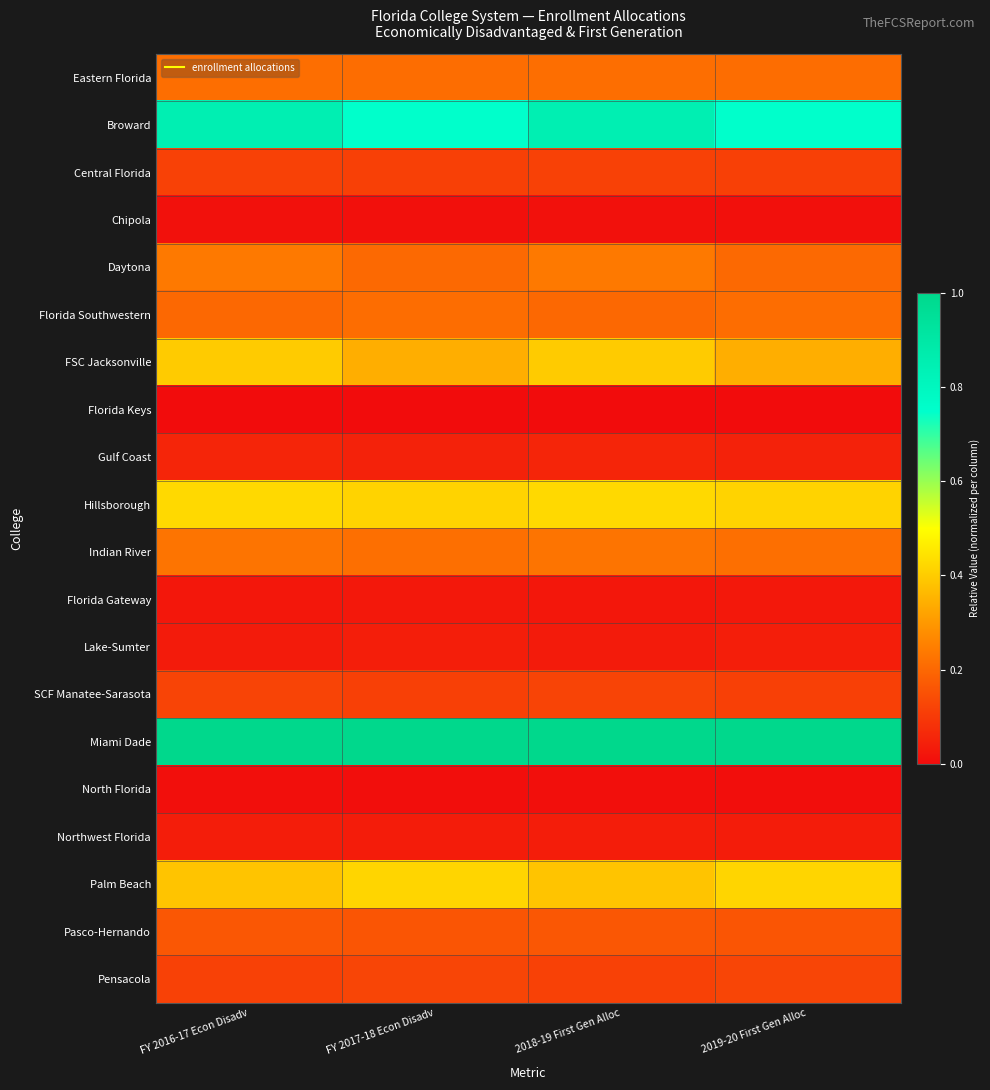

Reading left to right, transcribe all the data shown in this chart.

Eastern Florida: FY 2016-17 Econ Disadv=0.2	FY 2017-18 Econ Disadv=0.2	2018-19 First Gen Alloc=0.2	2019-20 First Gen Alloc=0.2
Broward: FY 2016-17 Econ Disadv=0.8	FY 2017-18 Econ Disadv=0.7	2018-19 First Gen Alloc=0.8	2019-20 First Gen Alloc=0.7
Central Florida: FY 2016-17 Econ Disadv=0.1	FY 2017-18 Econ Disadv=0.1	2018-19 First Gen Alloc=0.1	2019-20 First Gen Alloc=0.1
Chipola: FY 2016-17 Econ Disadv=0.0	FY 2017-18 Econ Disadv=0.0	2018-19 First Gen Alloc=0.0	2019-20 First Gen Alloc=0.0
Daytona: FY 2016-17 Econ Disadv=0.2	FY 2017-18 Econ Disadv=0.2	2018-19 First Gen Alloc=0.2	2019-20 First Gen Alloc=0.2
Florida Southwestern: FY 2016-17 Econ Disadv=0.2	FY 2017-18 Econ Disadv=0.2	2018-19 First Gen Alloc=0.2	2019-20 First Gen Alloc=0.2
FSC Jacksonville: FY 2016-17 Econ Disadv=0.4	FY 2017-18 Econ Disadv=0.3	2018-19 First Gen Alloc=0.4	2019-20 First Gen Alloc=0.3
Florida Keys: FY 2016-17 Econ Disadv=0.0	FY 2017-18 Econ Disadv=0.0	2018-19 First Gen Alloc=0.0	2019-20 First Gen Alloc=0.0
Gulf Coast: FY 2016-17 Econ Disadv=0.1	FY 2017-18 Econ Disadv=0.0	2018-19 First Gen Alloc=0.1	2019-20 First Gen Alloc=0.0
Hillsborough: FY 2016-17 Econ Disadv=0.4	FY 2017-18 Econ Disadv=0.4	2018-19 First Gen Alloc=0.4	2019-20 First Gen Alloc=0.4
Indian River: FY 2016-17 Econ Disadv=0.2	FY 2017-18 Econ Disadv=0.2	2018-19 First Gen Alloc=0.2	2019-20 First Gen Alloc=0.2
Florida Gateway: FY 2016-17 Econ Disadv=0.0	FY 2017-18 Econ Disadv=0.0	2018-19 First Gen Alloc=0.0	2019-20 First Gen Alloc=0.0
Lake-Sumter: FY 2016-17 Econ Disadv=0.0	FY 2017-18 Econ Disadv=0.0	2018-19 First Gen Alloc=0.0	2019-20 First Gen Alloc=0.0
SCF Manatee-Sarasota: FY 2016-17 Econ Disadv=0.1	FY 2017-18 Econ Disadv=0.1	2018-19 First Gen Alloc=0.1	2019-20 First Gen Alloc=0.1
Miami Dade: FY 2016-17 Econ Disadv=1.0	FY 2017-18 Econ Disadv=1.0	2018-19 First Gen Alloc=1.0	2019-20 First Gen Alloc=1.0
North Florida: FY 2016-17 Econ Disadv=0.0	FY 2017-18 Econ Disadv=0.0	2018-19 First Gen Alloc=0.0	2019-20 First Gen Alloc=0.0
Northwest Florida: FY 2016-17 Econ Disadv=0.0	FY 2017-18 Econ Disadv=0.0	2018-19 First Gen Alloc=0.0	2019-20 First Gen Alloc=0.0
Palm Beach: FY 2016-17 Econ Disadv=0.4	FY 2017-18 Econ Disadv=0.4	2018-19 First Gen Alloc=0.4	2019-20 First Gen Alloc=0.4
Pasco-Hernando: FY 2016-17 Econ Disadv=0.2	FY 2017-18 Econ Disadv=0.2	2018-19 First Gen Alloc=0.2	2019-20 First Gen Alloc=0.2
Pensacola: FY 2016-17 Econ Disadv=0.1	FY 2017-18 Econ Disadv=0.1	2018-19 First Gen Alloc=0.1	2019-20 First Gen Alloc=0.1